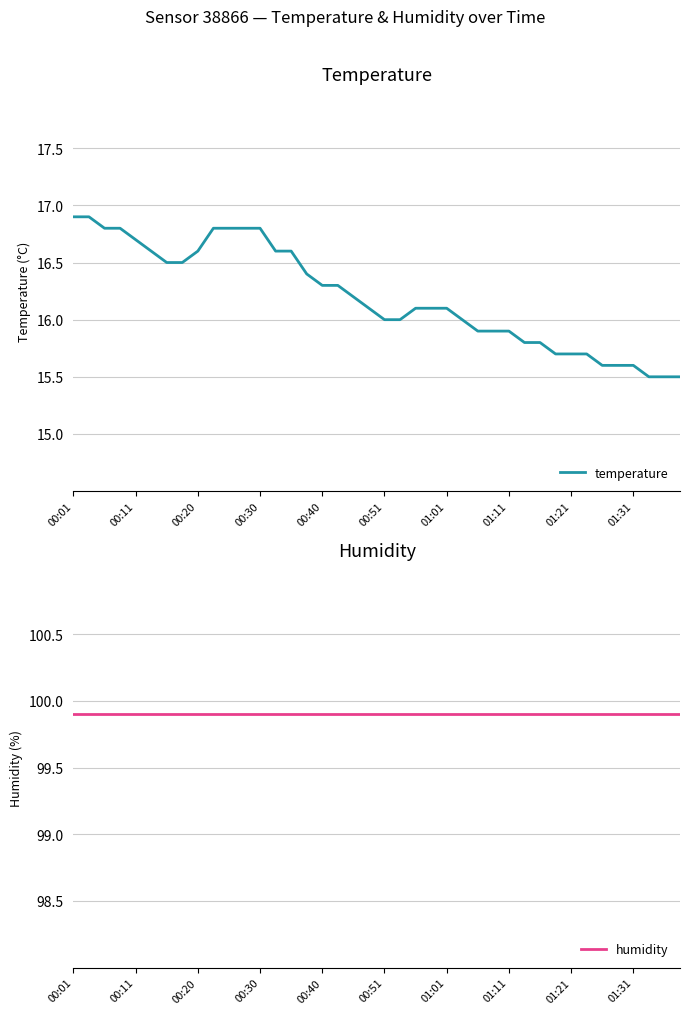

Does the chart display data point markers on the line(s)?

No